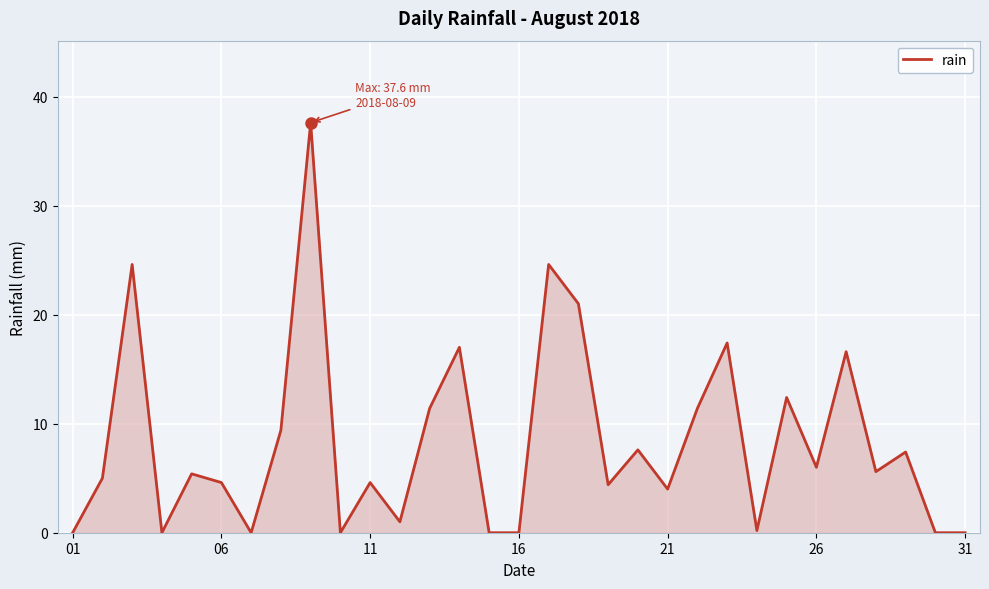

What is the maximum value shown in the chart?

37.6